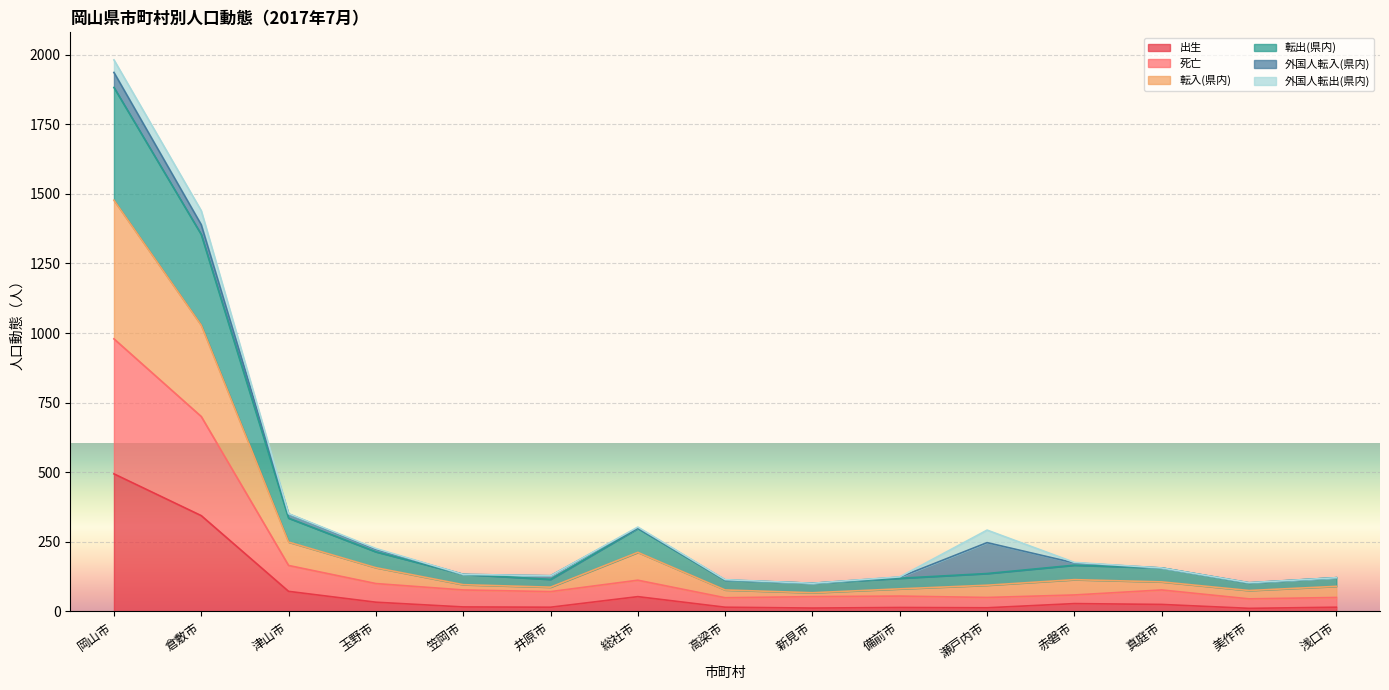

How many lines are shown in the chart?

6